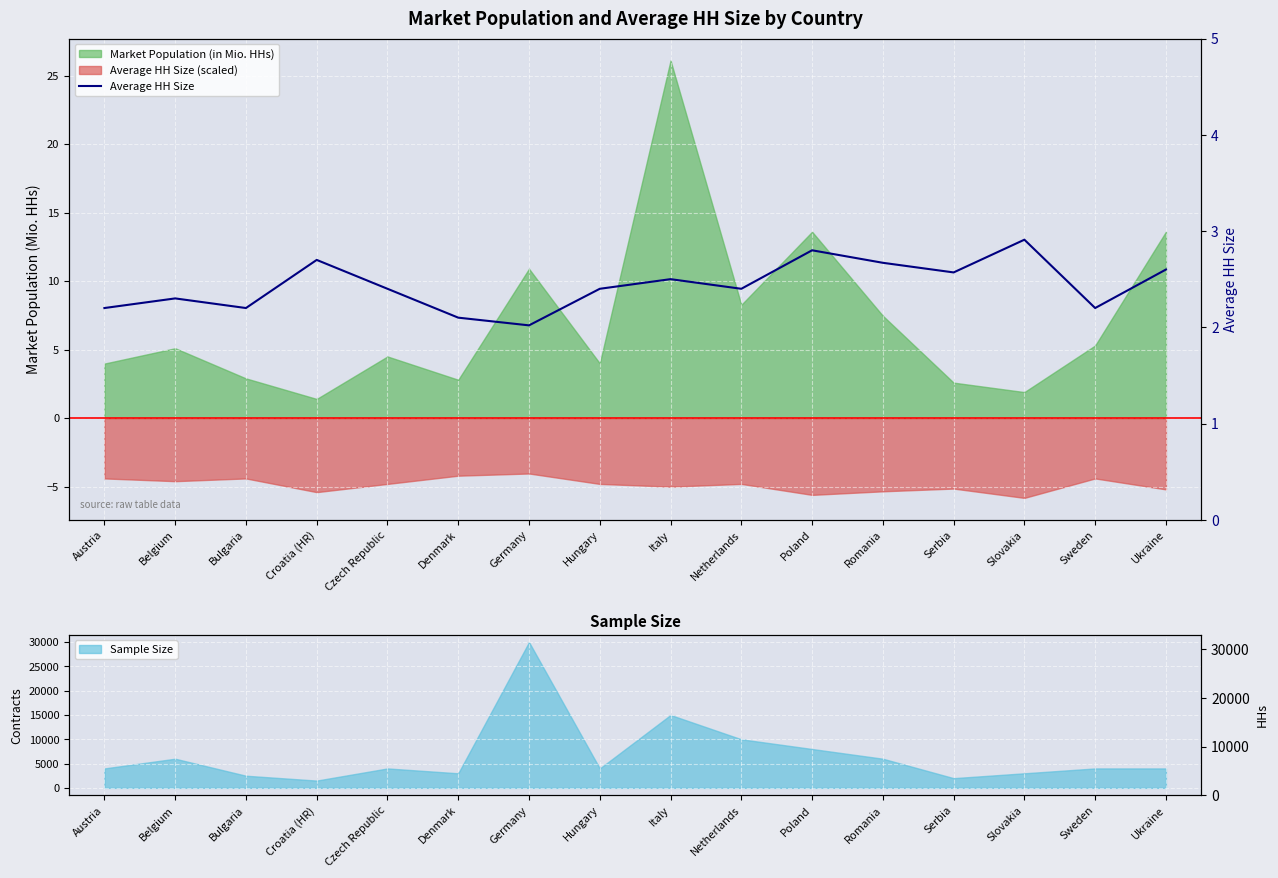

Reading right to left, extract all data points from this chart.

2.6	2.2	2.9	2.6	2.7	2.8	2.4	2.5	2.4	2.0	2.1	2.4	2.7	2.2	2.3	2.2